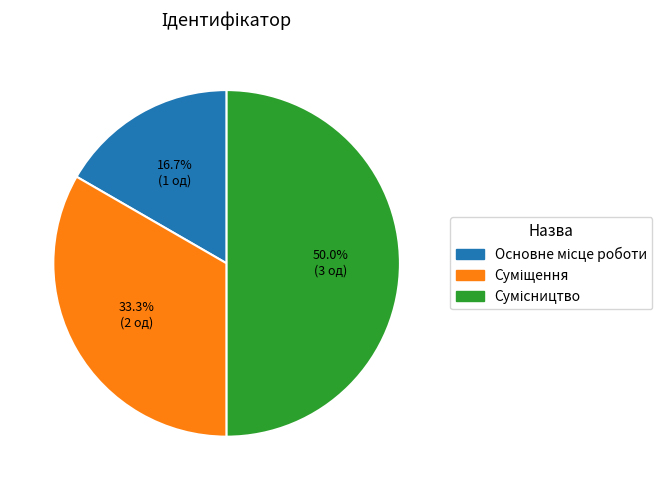

How many slices are in this pie chart?

3